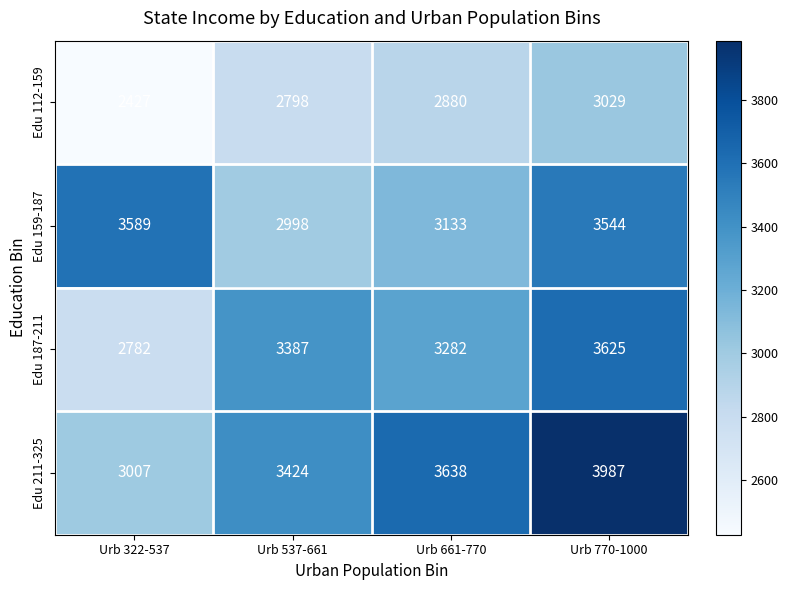

Which series has the widest spread of values?

Edu 211-325